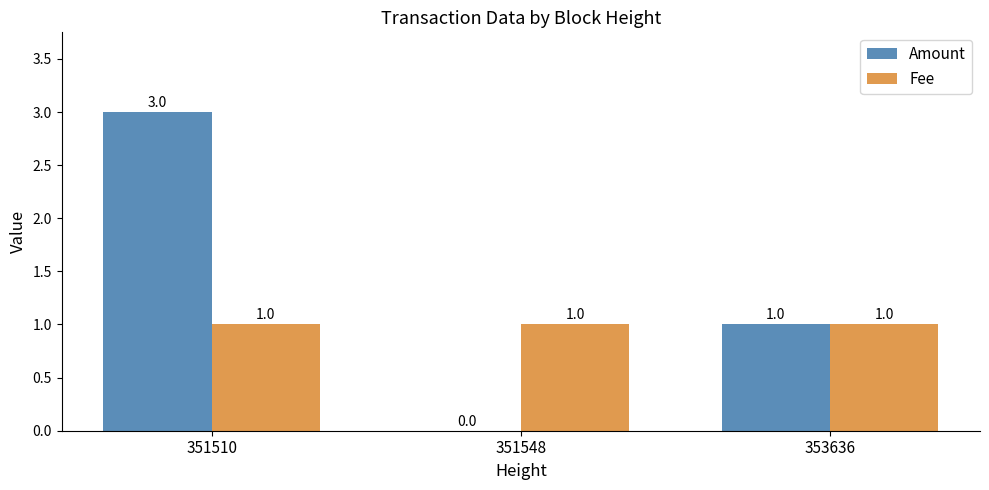

Which series changed the most between 351548 and 353636?

Amount